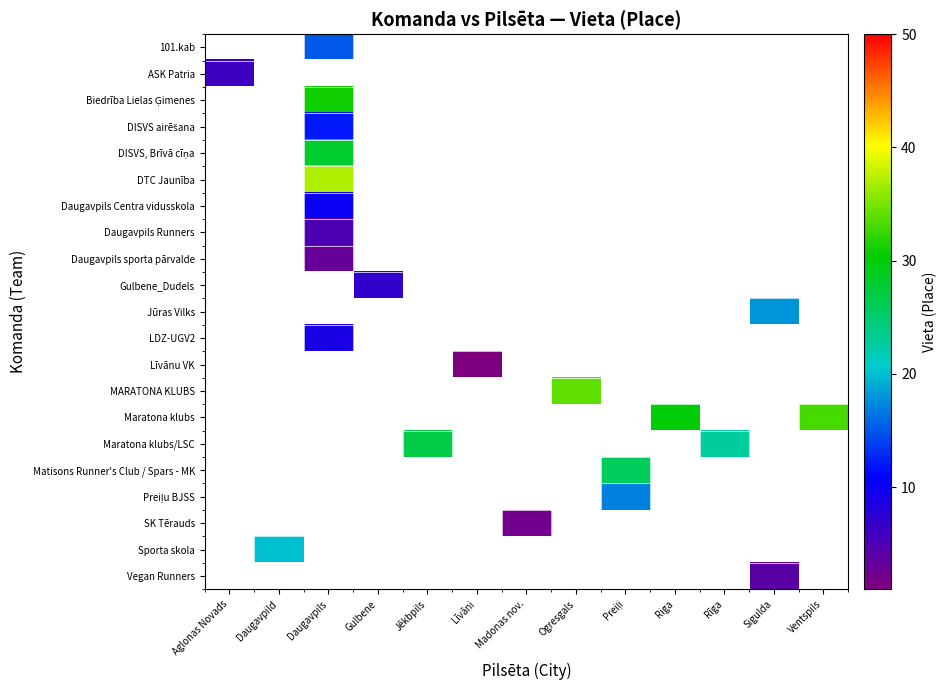

How many values in row_20 are above zero?

1